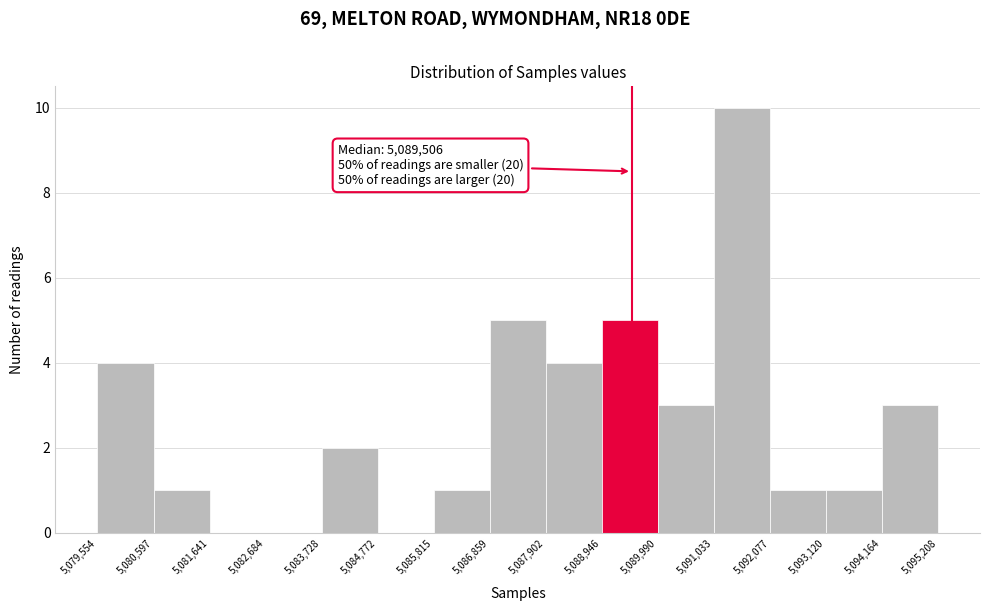

Over which range of the x-axis is the bar tallest?

5,091,033 to 5,092,077